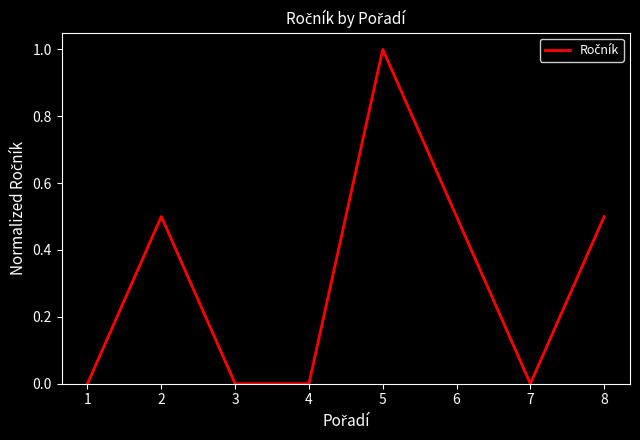

Does the chart have visible grid lines?

No